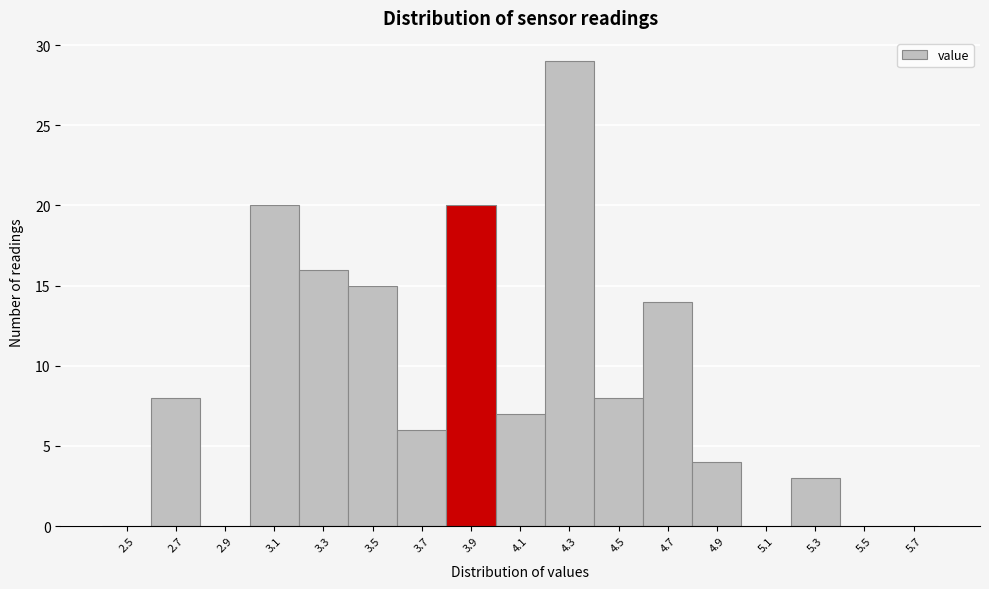

Reading left to right, extract all data points from this chart.

2.5=0	2.7=8	2.9=0	3.1=20	3.3=16	3.5=15	3.7=6	3.9=20	4.1=7	4.3=29	4.5=8	4.7=14	4.9=4	5.1=0	5.3=3	5.5=0	5.7=0